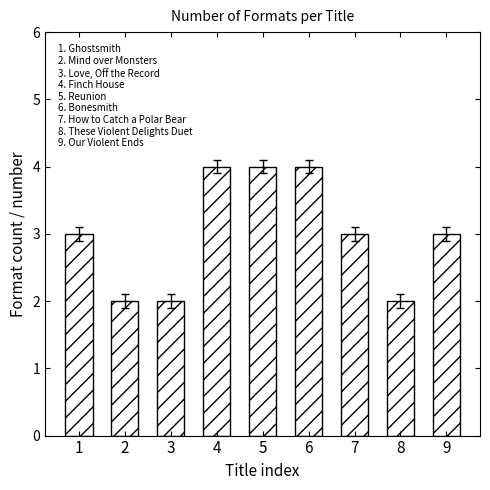

How many distinct data groups are displayed?

1